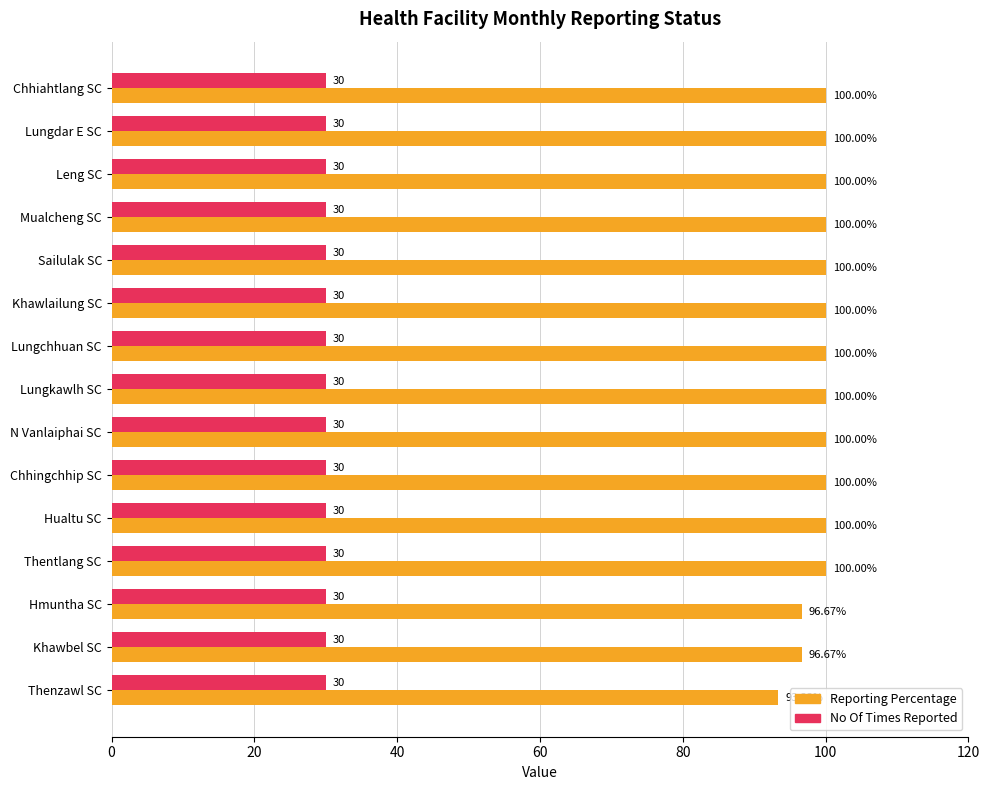

List the series in order of their overall mean, lowest first.

No Of Times Reported, Reporting Percentage